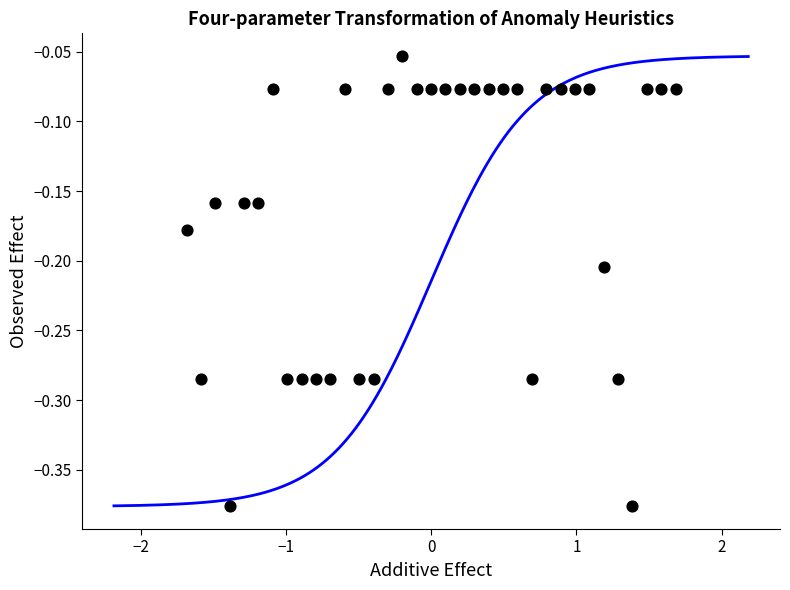

What is the range of Y values (max minus min)?

0.3